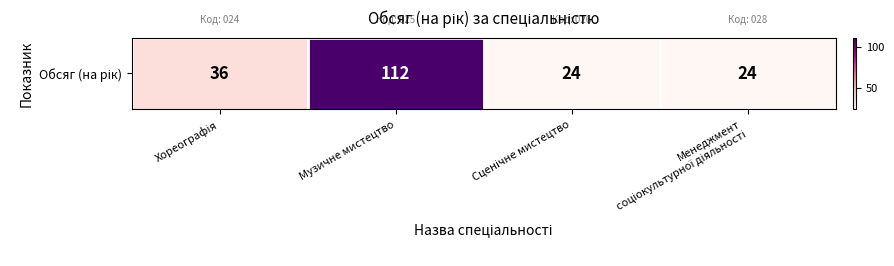

At which category does the chart reach its peak across all series?

Музичне мистецтво